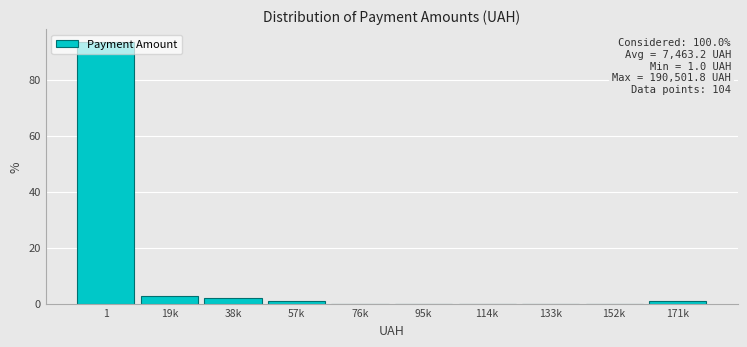

What is the change in value from 1 to 76k?

-93.3